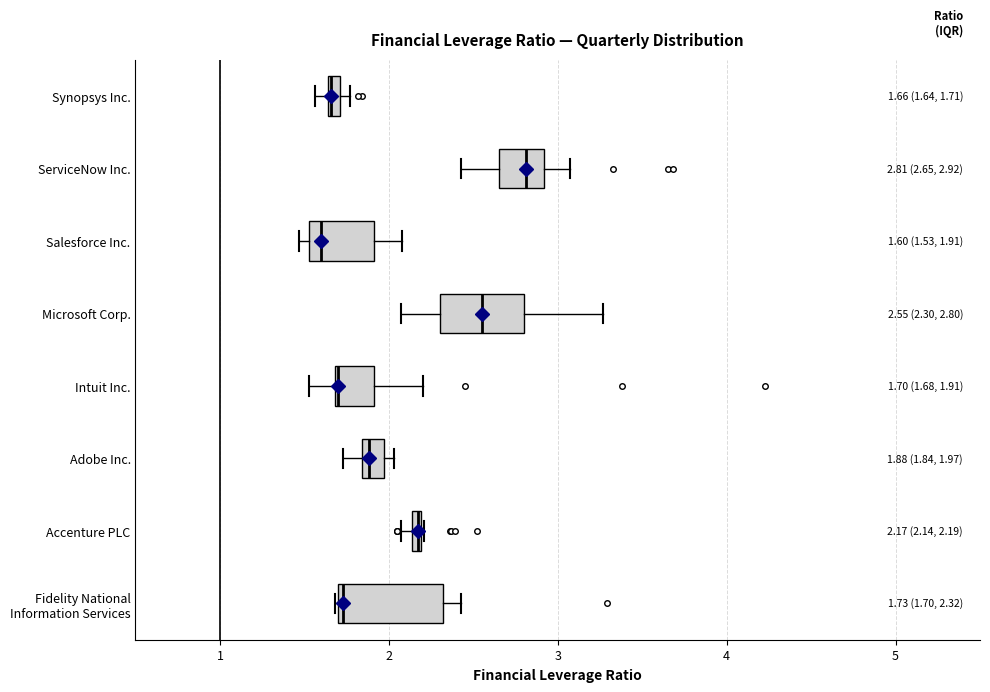

Comparing the boxes themselves (not the whiskers), which one is the widest?

Fidelity National Information Services